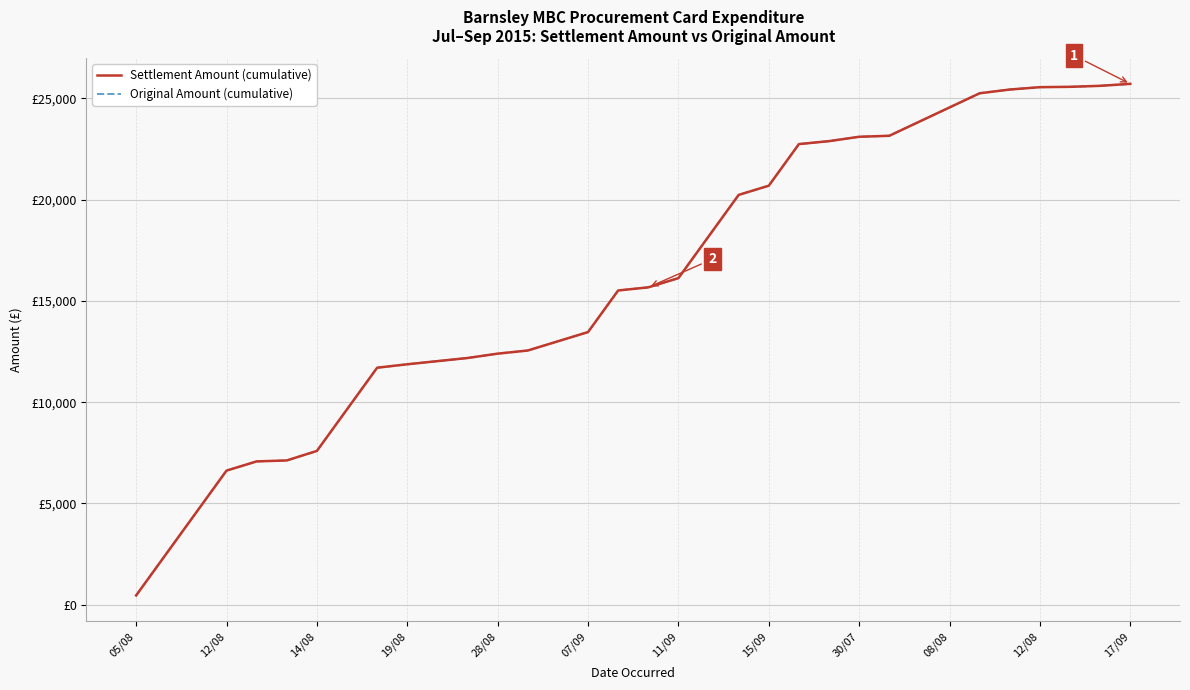

What is the difference between the maximum and minimum values in the Original Amount (cumulative) series?

25267.3